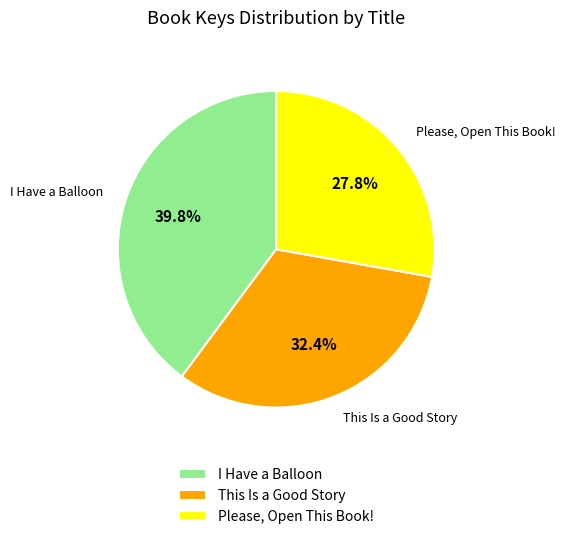

Between I Have a Balloon and This Is a Good Story, which is larger?

I Have a Balloon